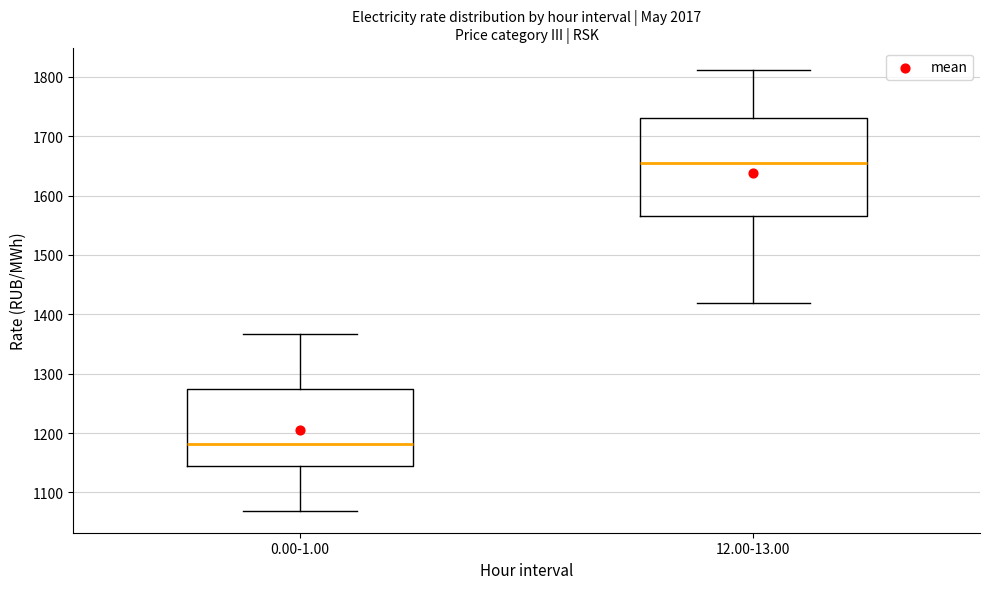

Which box is the tallest, from its lower edge to its upper edge?

12.00-13.00